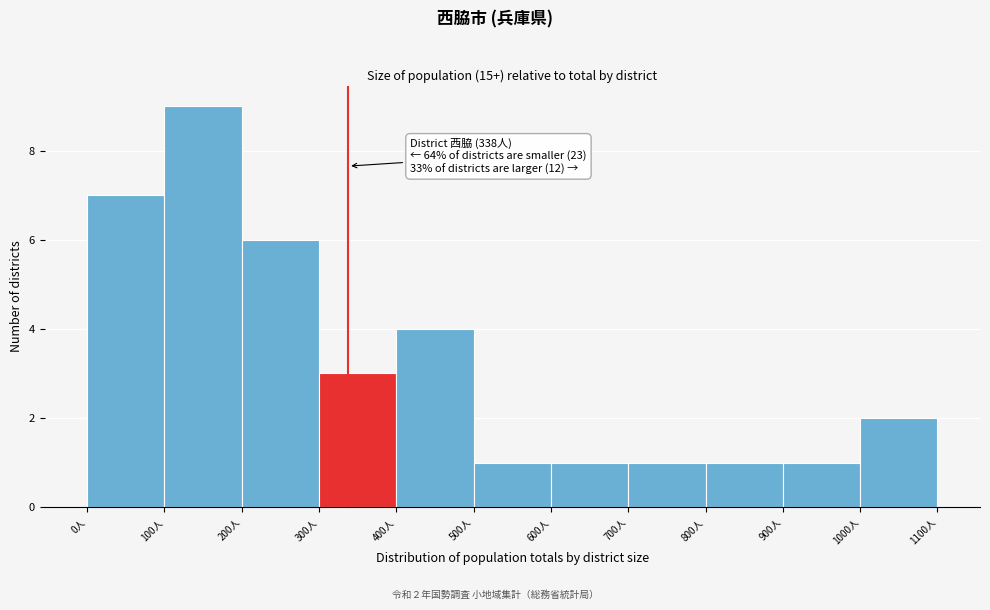

Which range on the x-axis has the tallest bar?

100 to 200